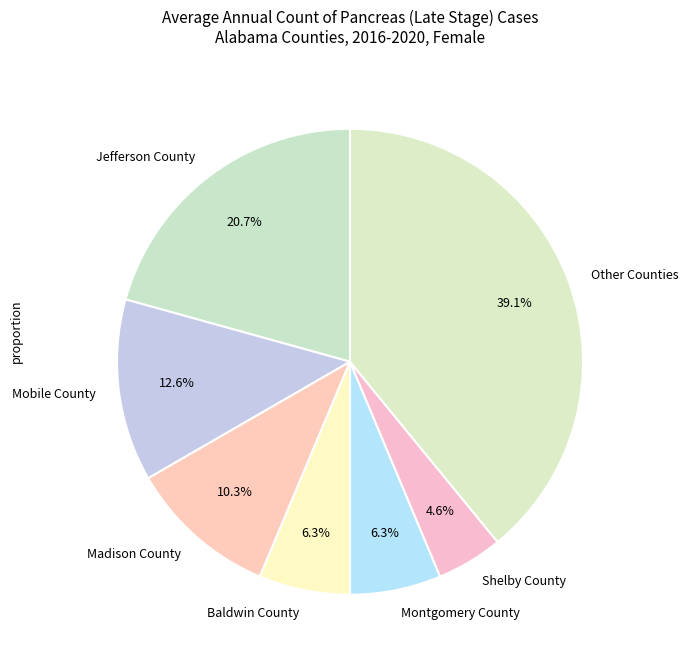

To the nearest percent, what portion does Shelby County represent?

5%